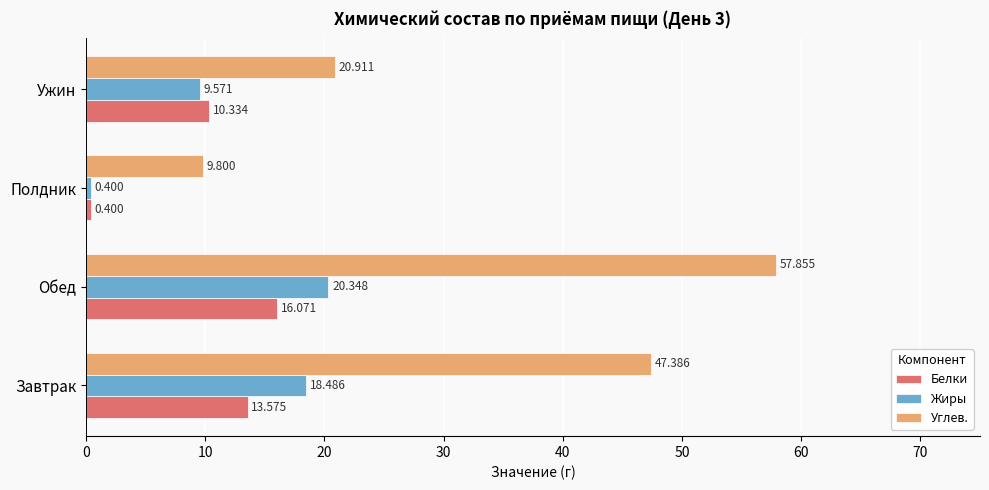

Is the value of Углев. at Завтрак greater than the value of Белки at Ужин?

Yes